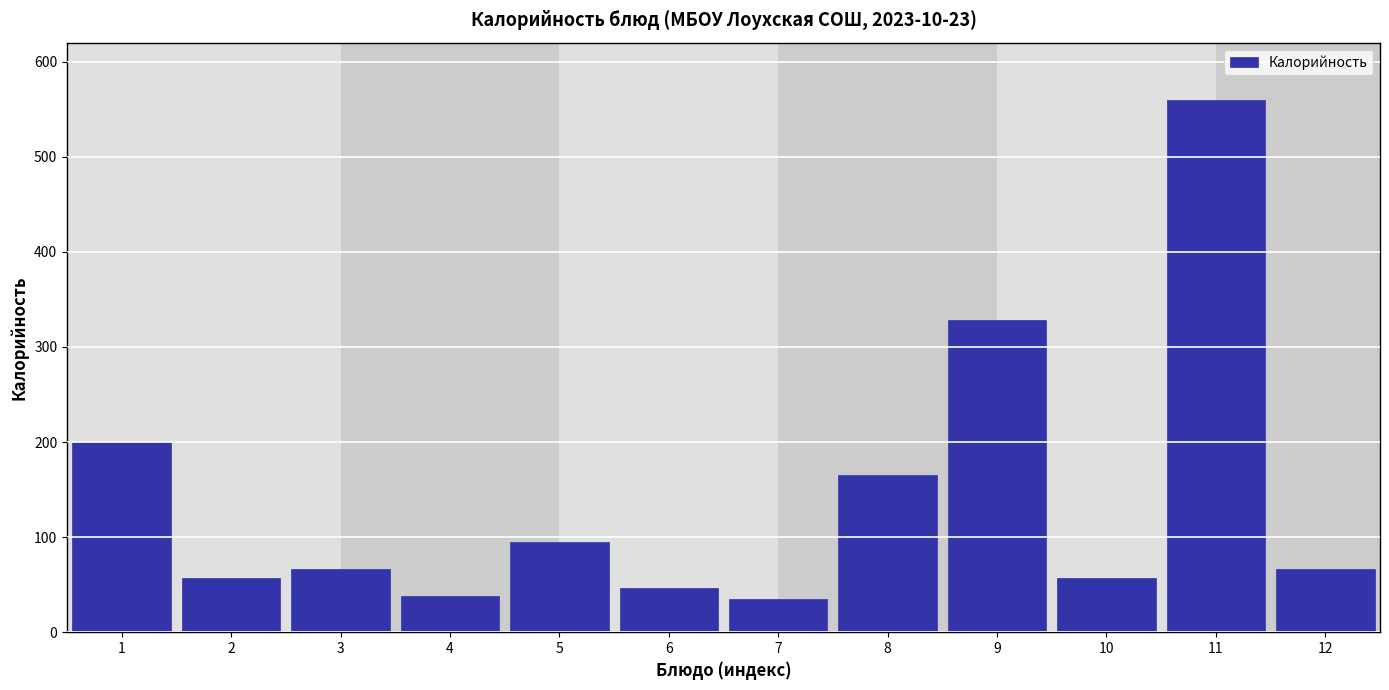

Reading left to right, what are all the values shown in this chart?

200	57	66	38	95	46	35	165	328	57	560	66